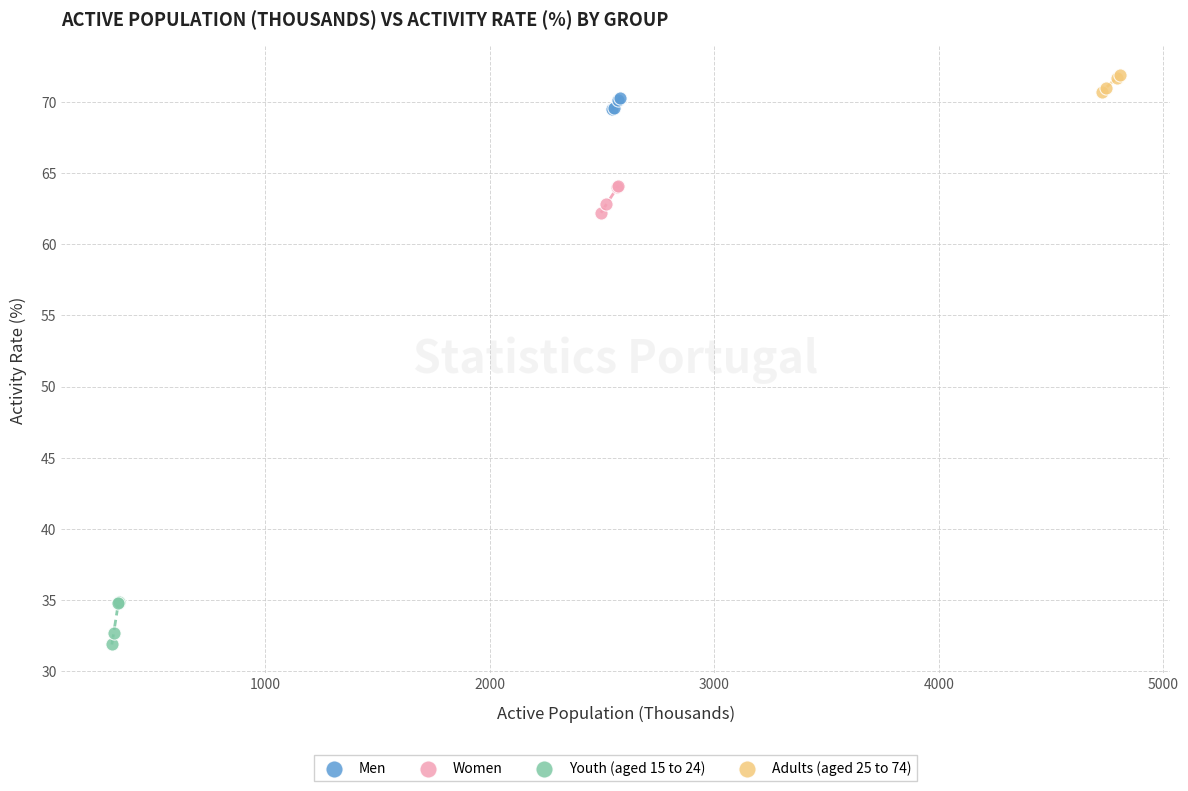

Which series has the largest Y range (max minus min)?

Youth (aged 15 to 24)